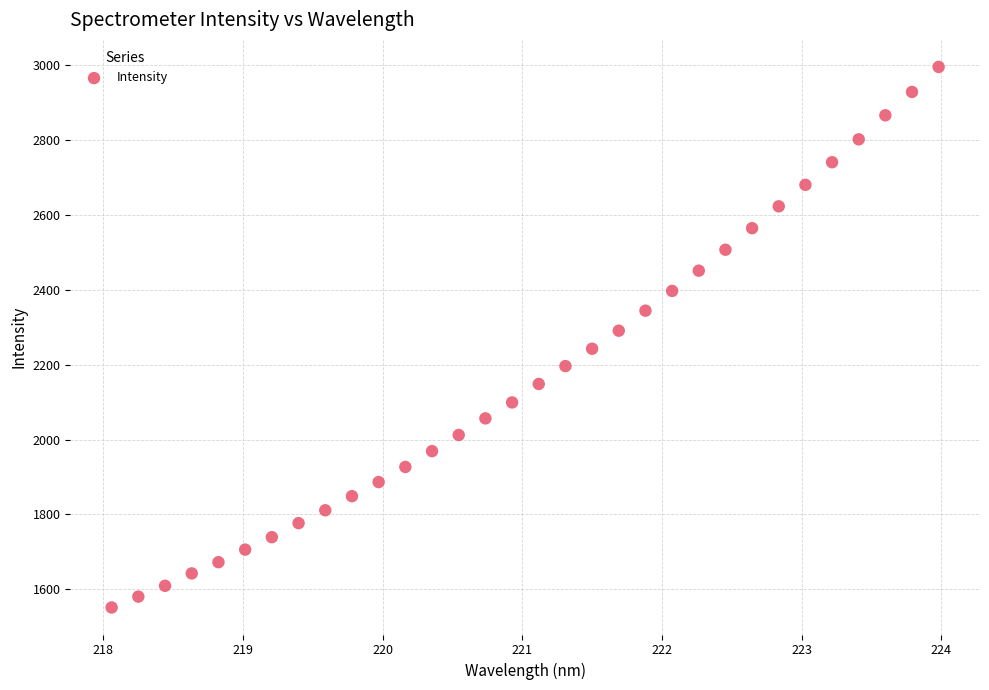

What is the range of Y values (max minus min)?

1444.4